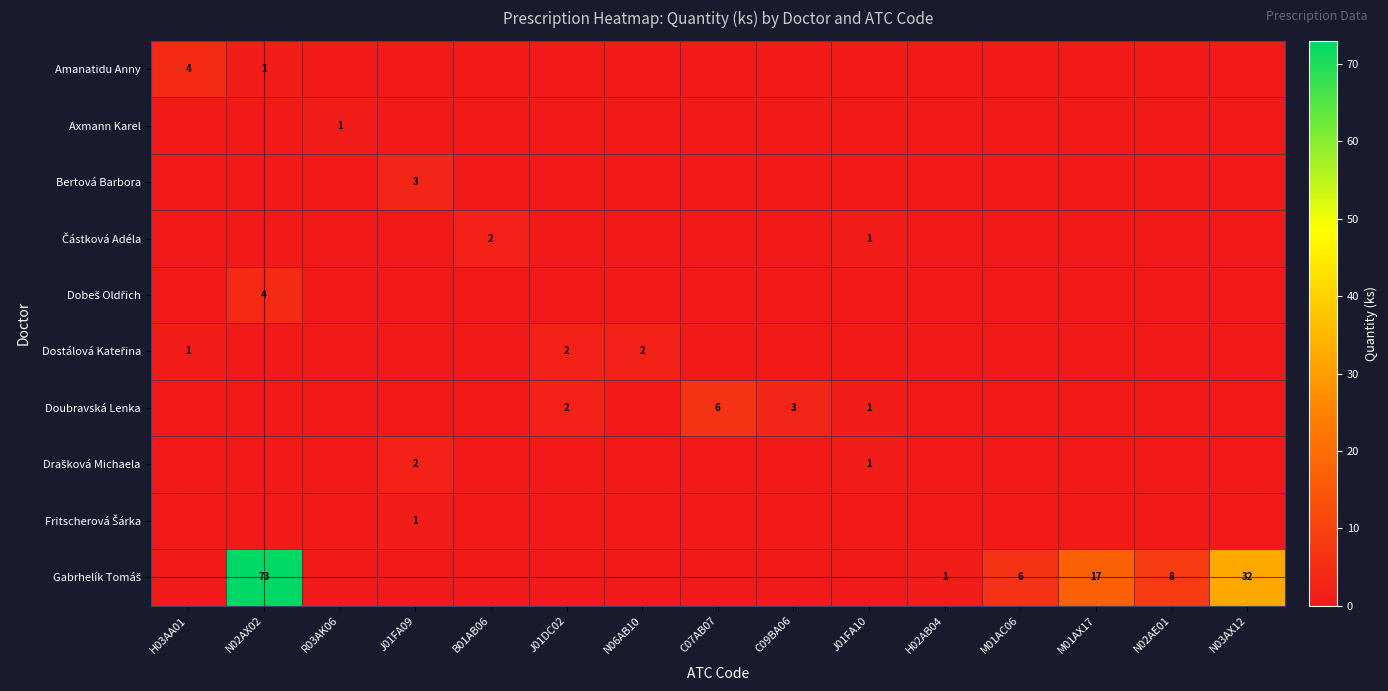

At which category is the sum across all series the highest?

N02AX02